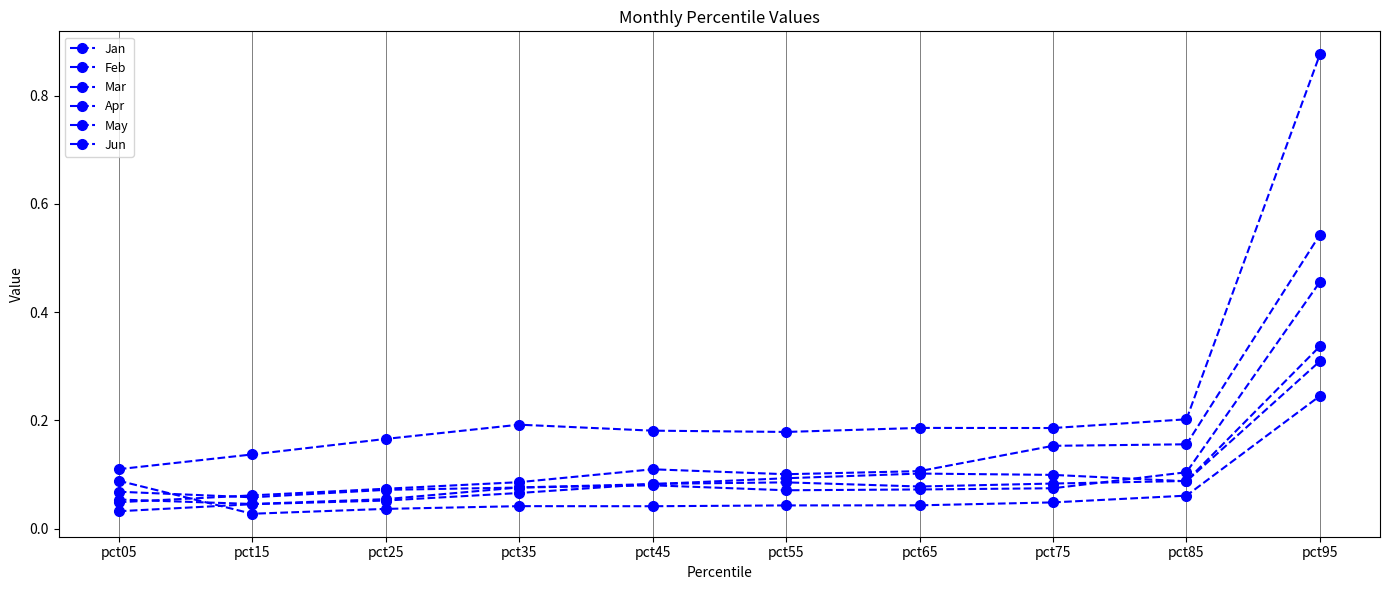

Which category has the lowest value across all series?

pct15